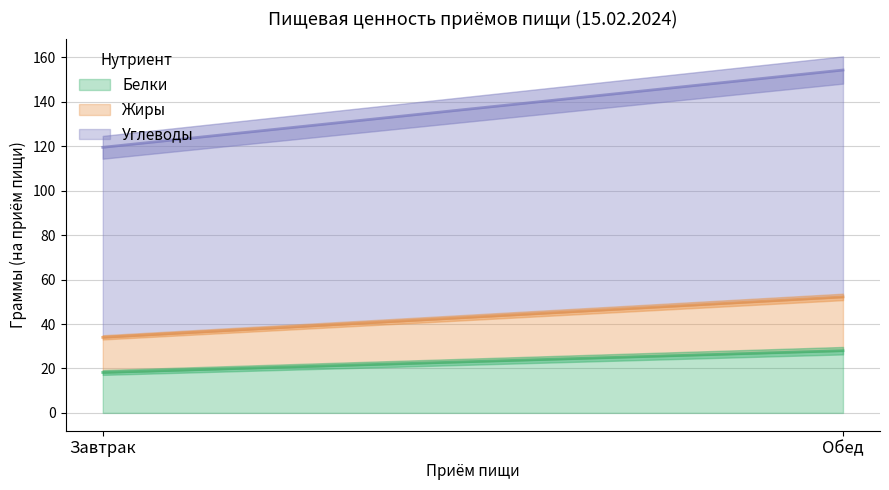

What is the total value across all series at Обед?

154.3